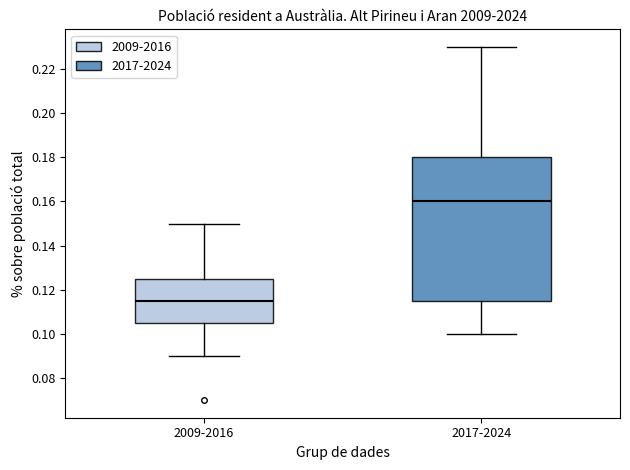

Which box's median line is the highest?

2017-2024